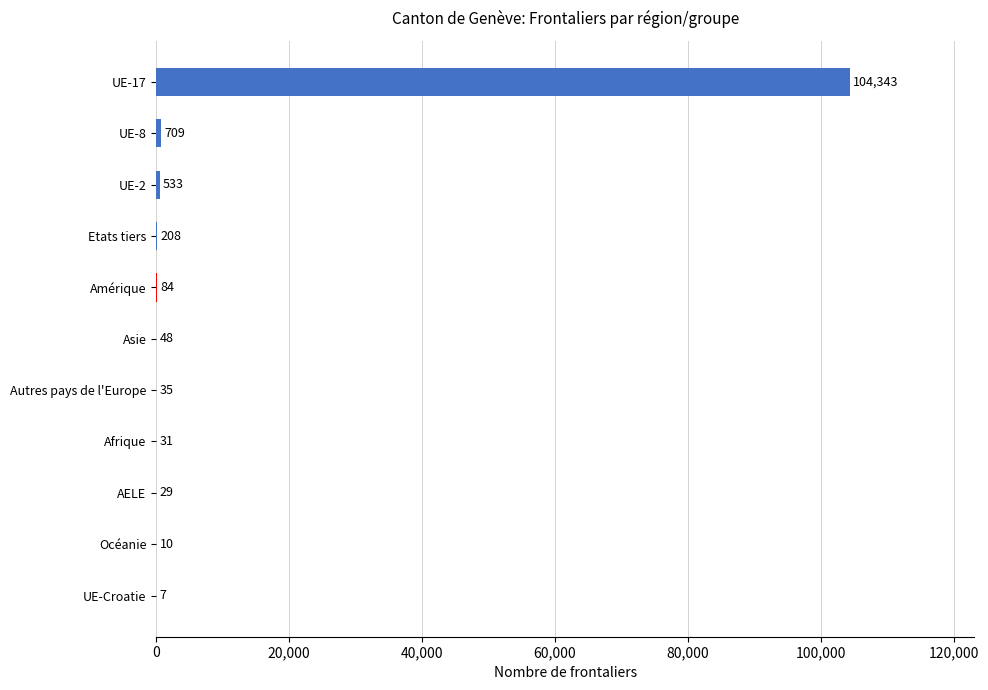

The chart shows a value of 33009 at UE-17. True or false?

False